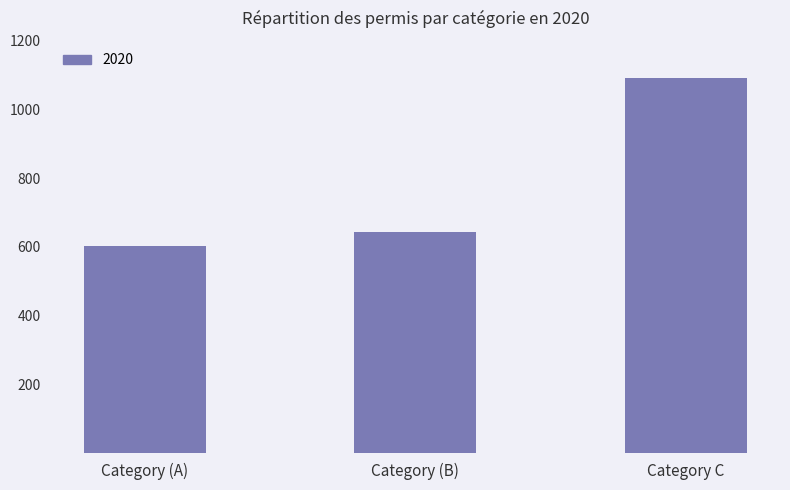

Reading left to right, list all the values displayed in this chart.

Category (A)=603	Category (B)=644	Category C=1093